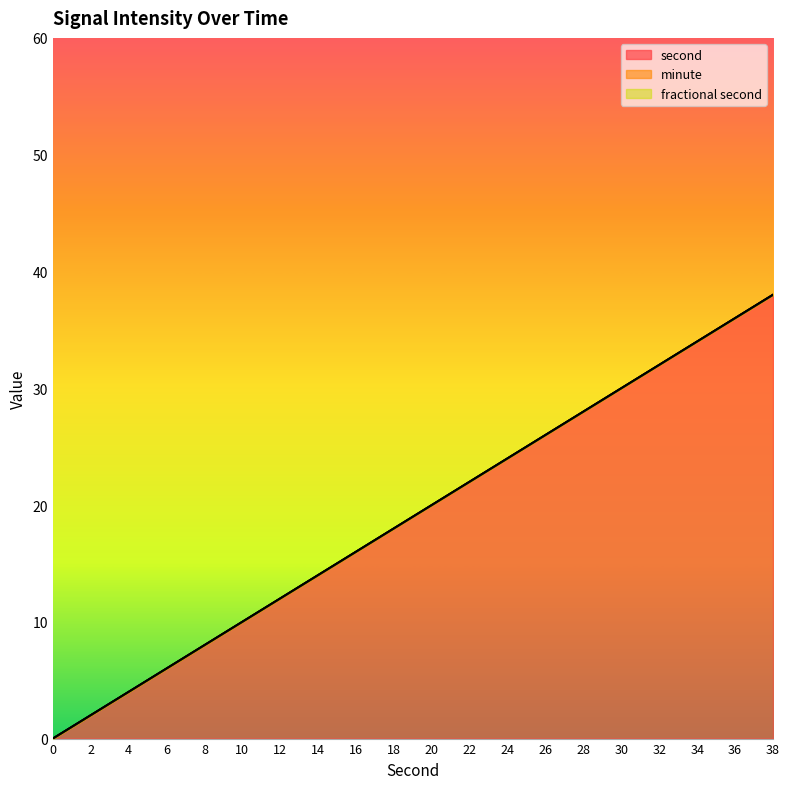

The fractional second series shows 0 at 36. True or false?

True